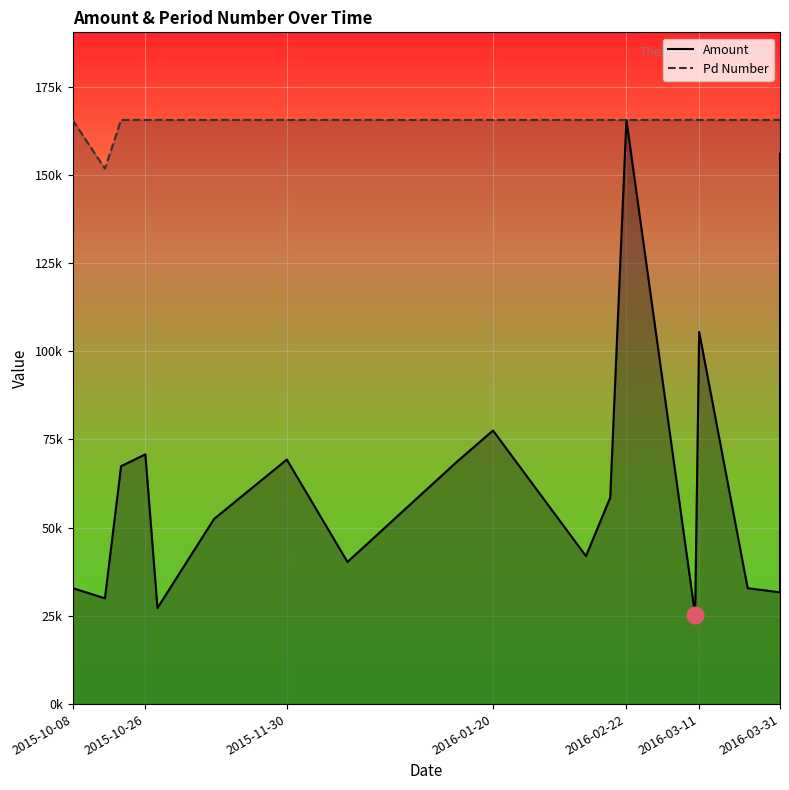

Which series has the widest spread of values?

Amount